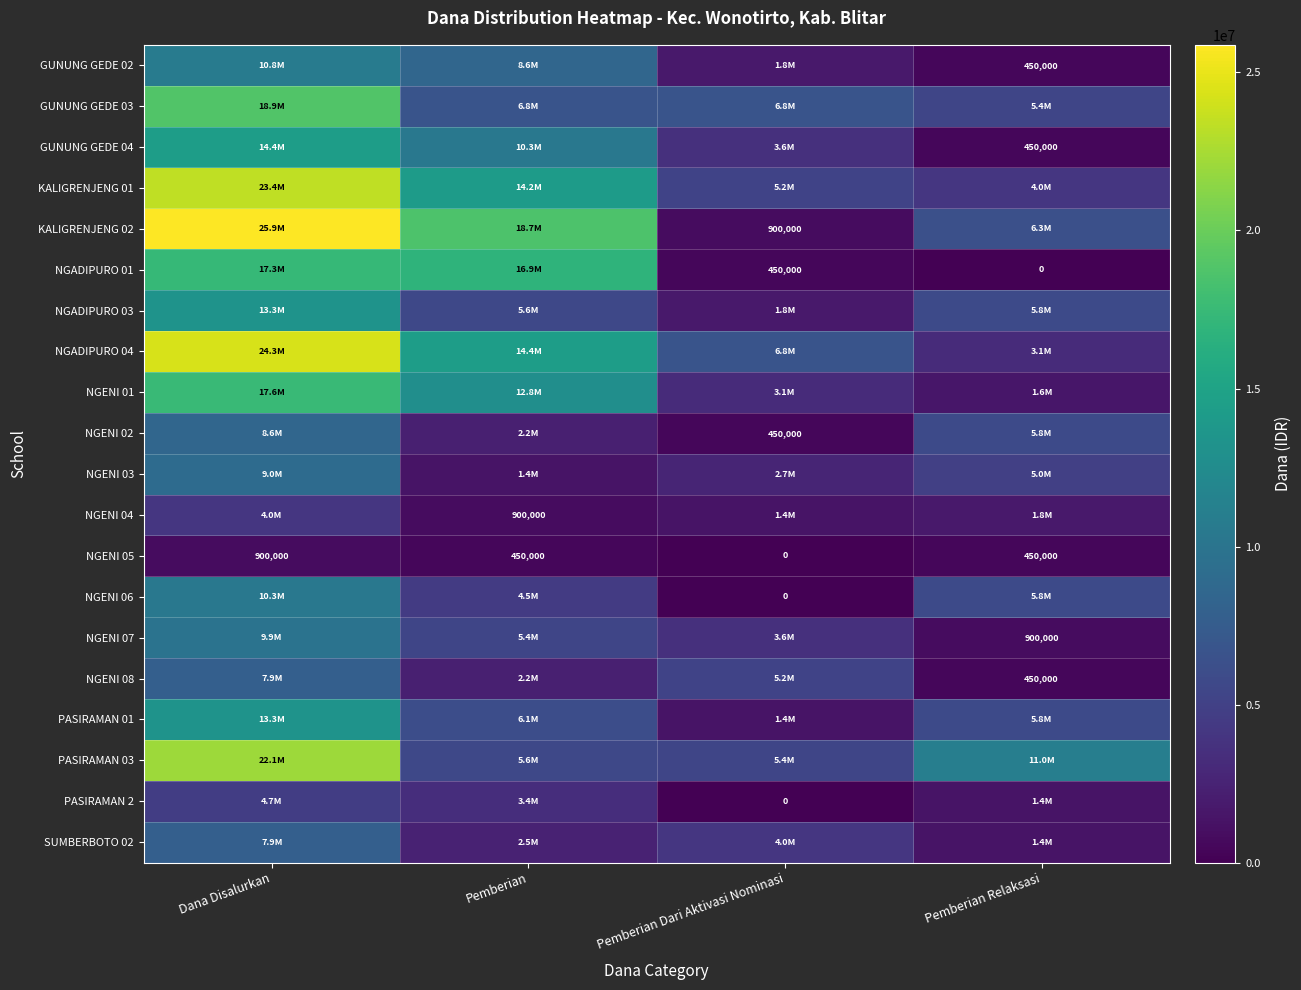

The NGENI 08 series shows 450000 at Pemberian Relaksasi. True or false?

True